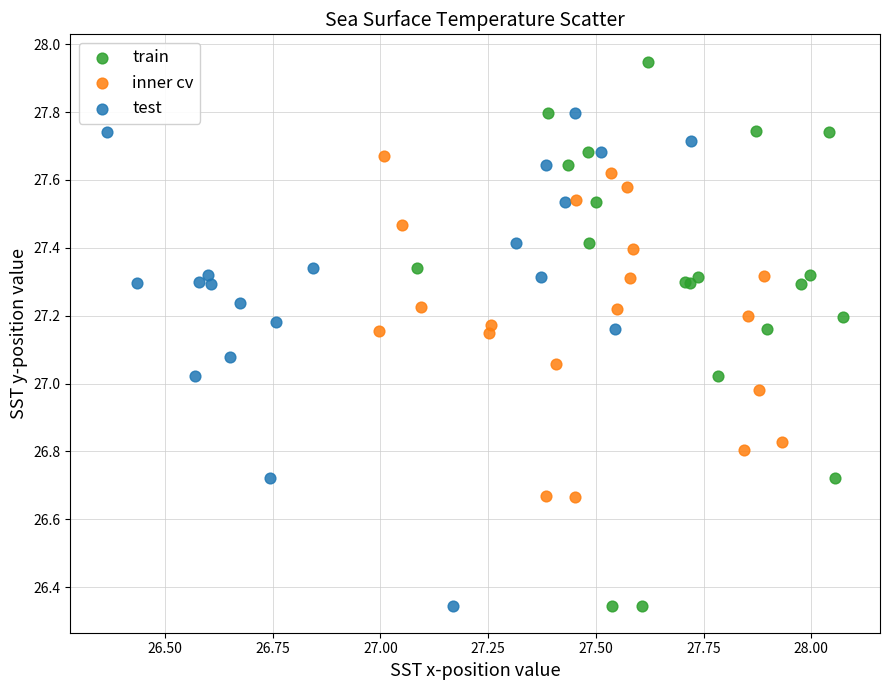

Which series reaches the maximum Y coordinate?

train